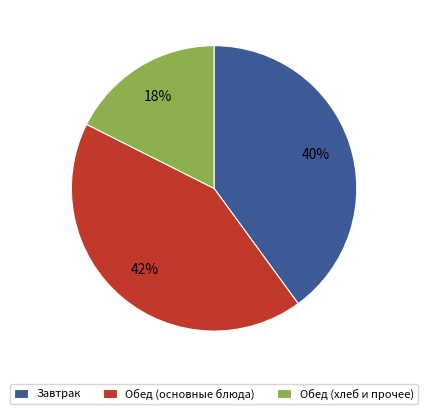

True or false: Завтрак accounts for 26% of the total.

False